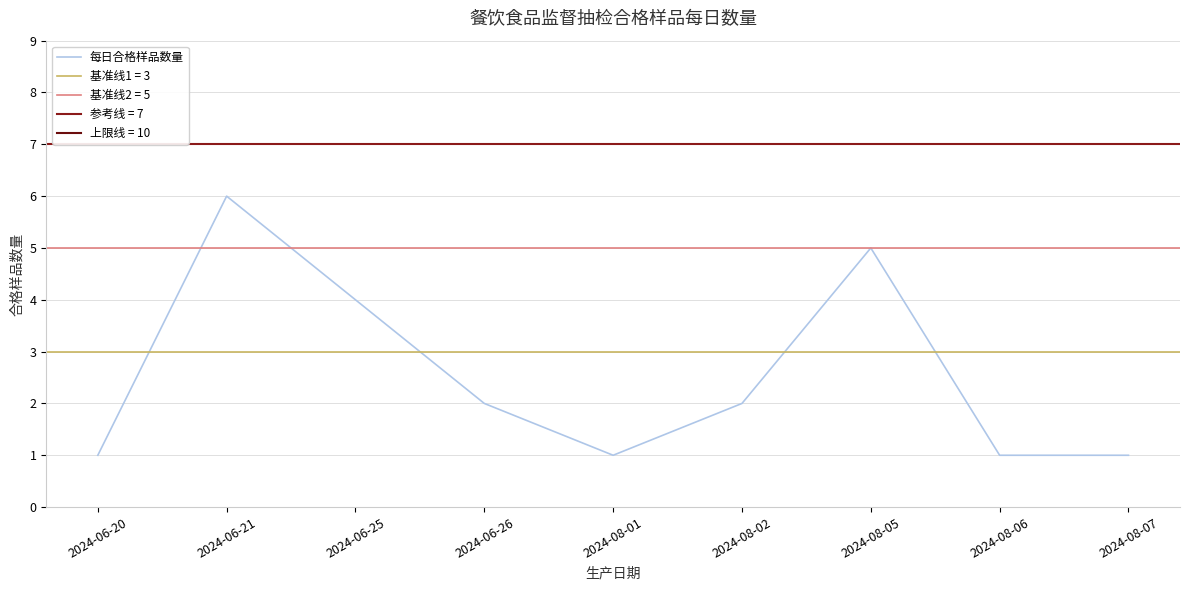

Rank the categories by value from highest to lowest.

2024-06-21, 2024-08-05, 2024-06-25, 2024-06-26, 2024-08-02, 2024-06-20, 2024-08-01, 2024-08-06, 2024-08-07